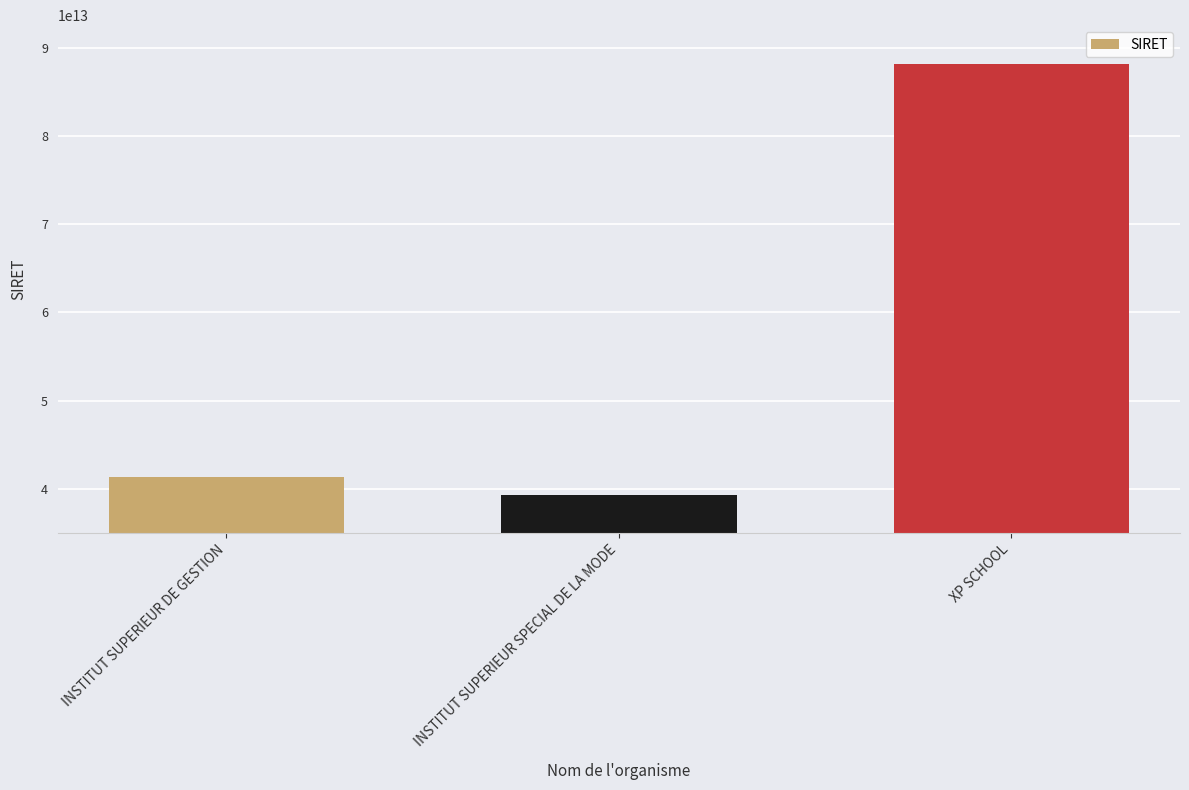

What is the difference between the second highest and minimum values?

2060396199972